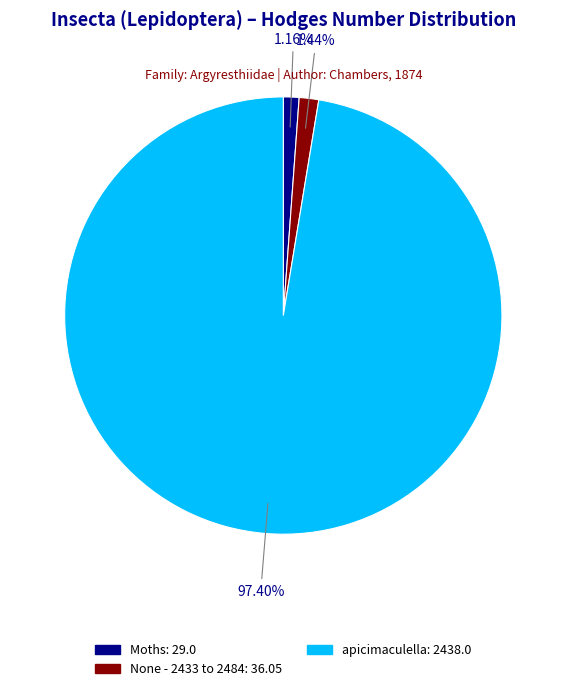

To the nearest percent, what is the difference between the largest and smallest slice percentages?

96%